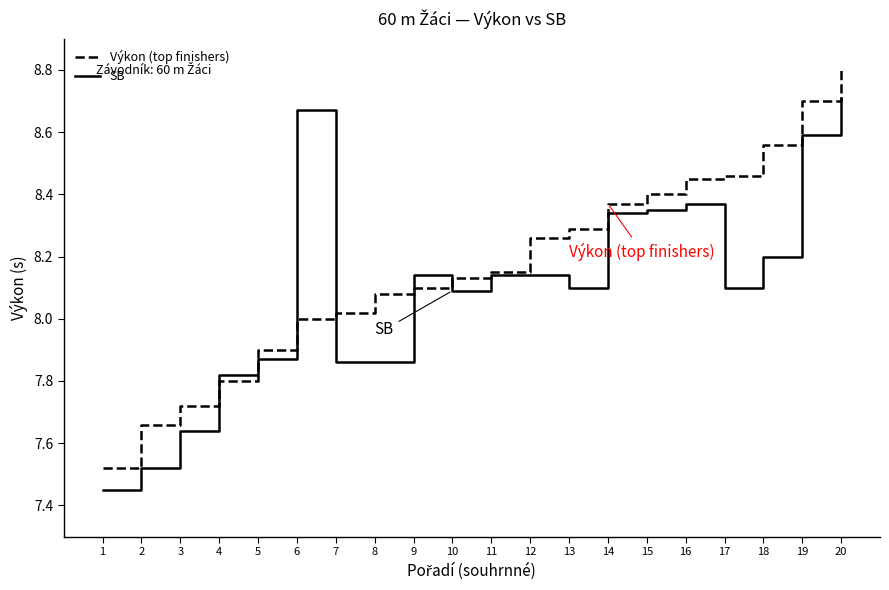

Is it true that the value at 18 is 8.6?

True